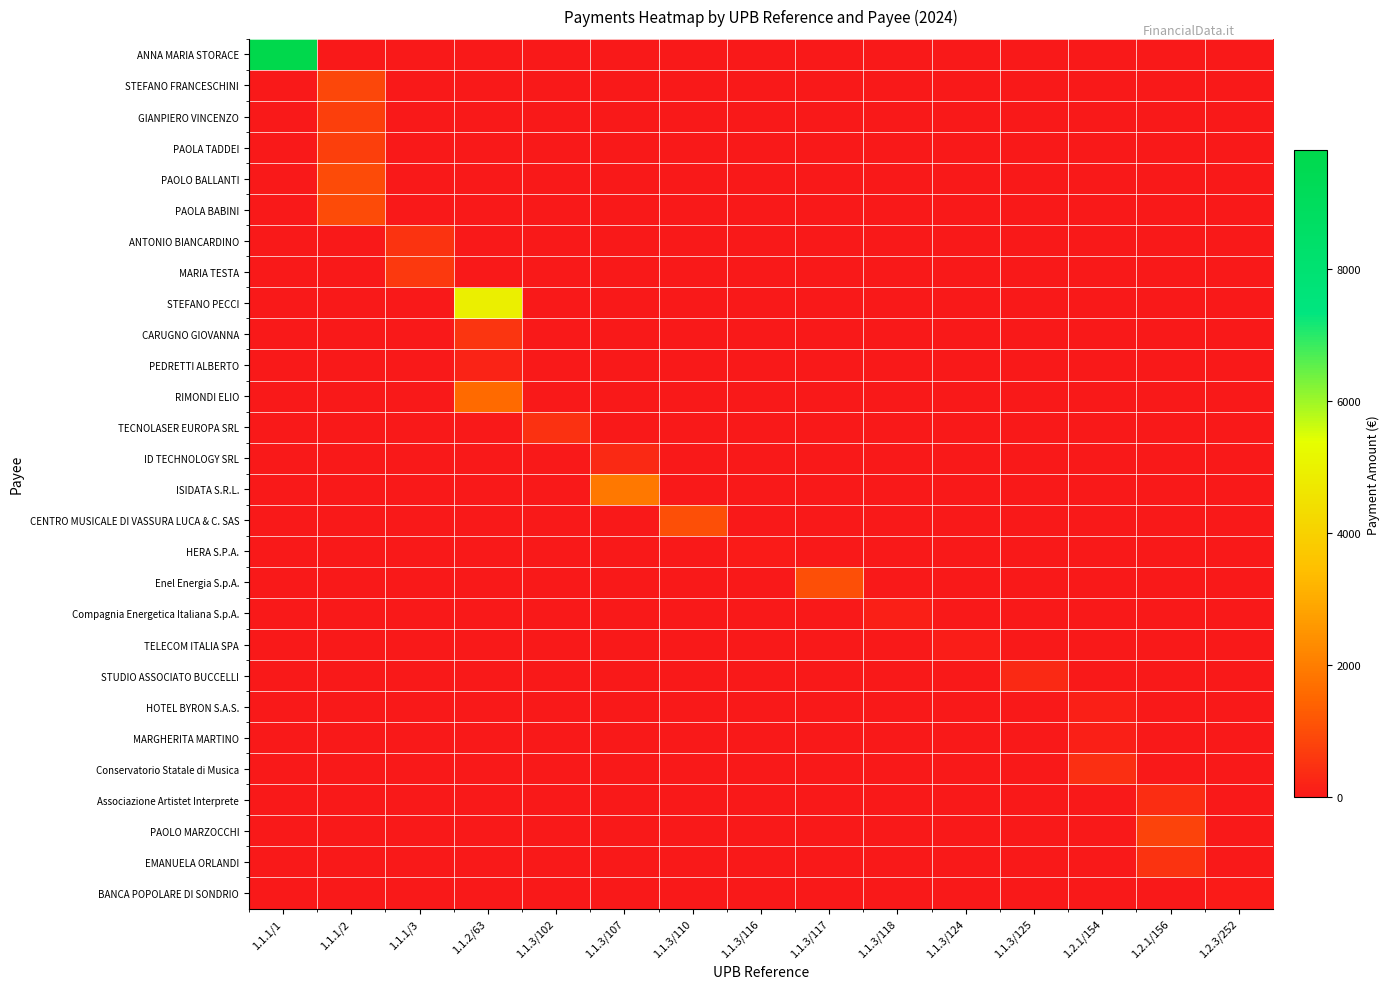

Count the number of data series in this chart.

28